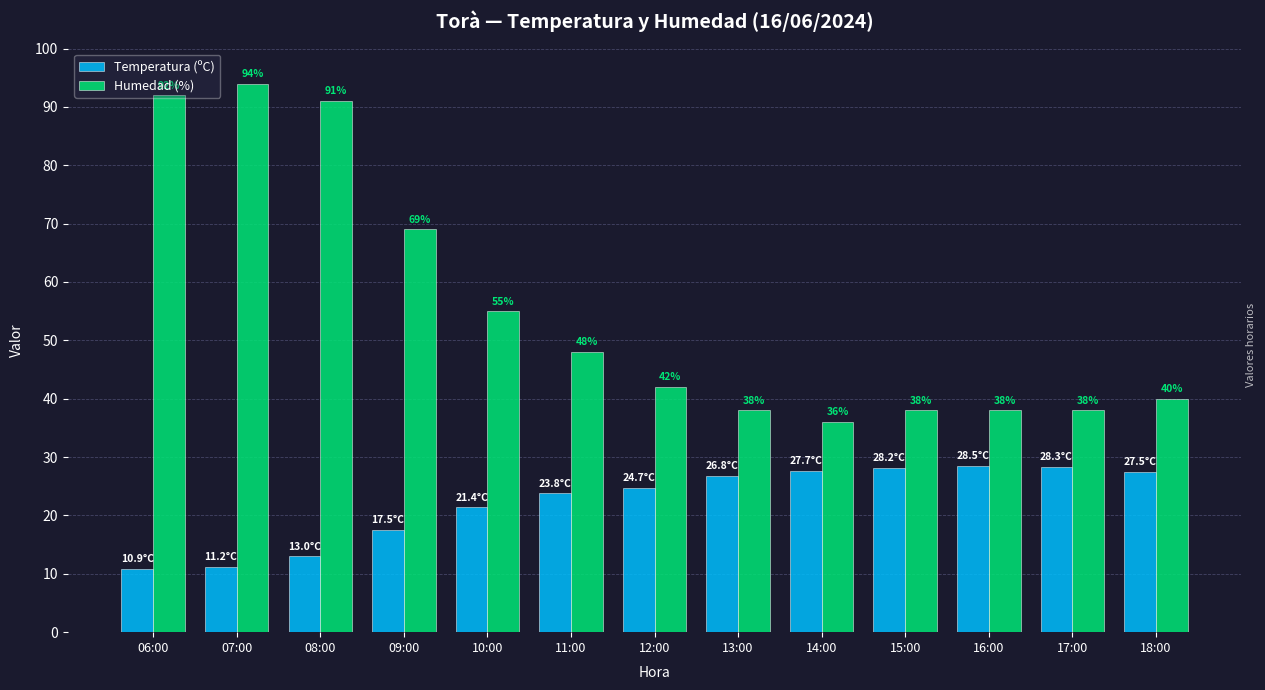

What are all the series names shown in the legend?

Temperatura (ºC), Humedad (%)